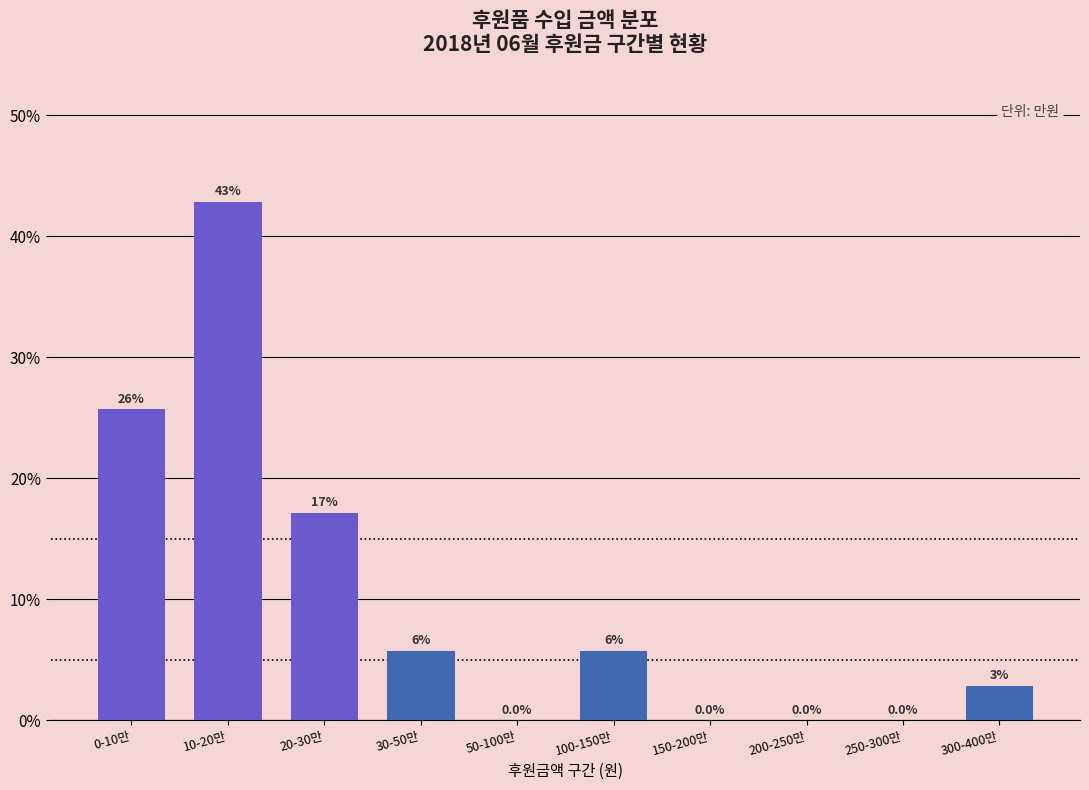

What is the greatest value displayed?

42.9